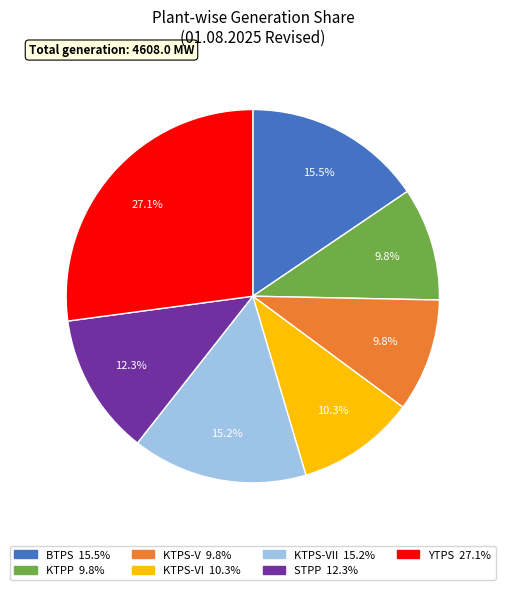

Is there a majority slice in this chart?

No